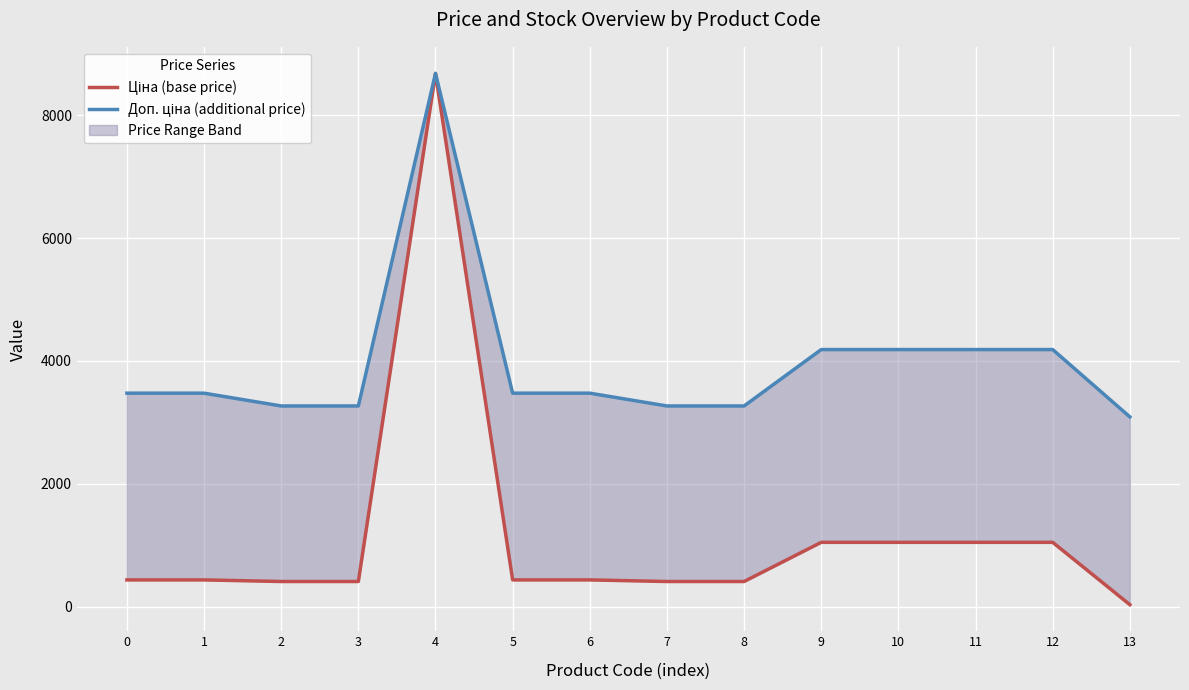

Which category has the lowest value in the Доп. ціна (additional price) series?

13